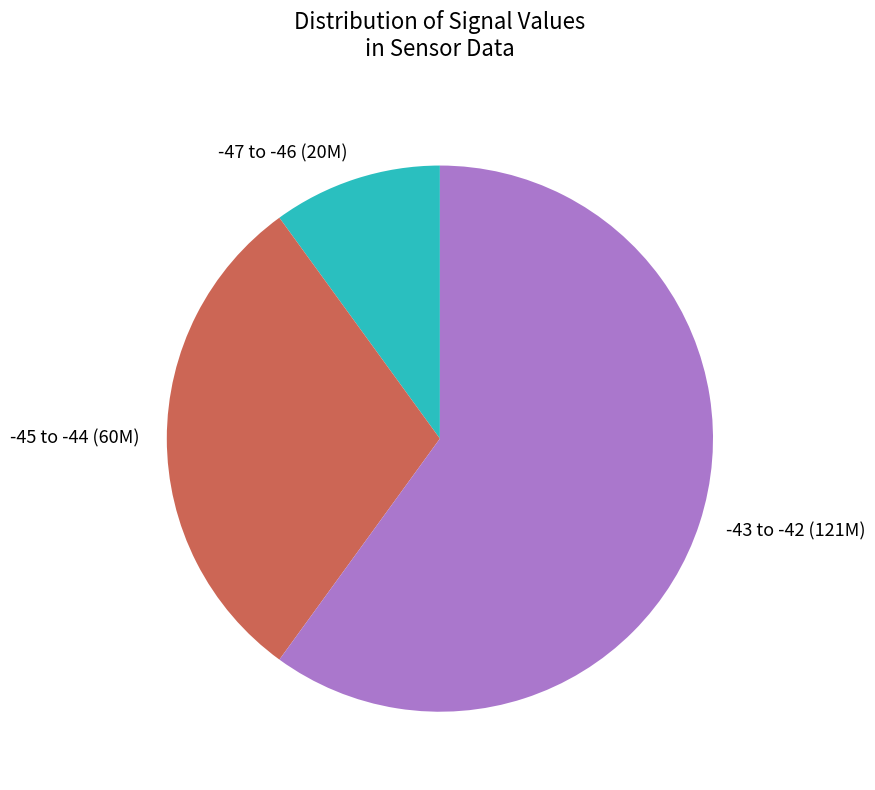

What is the ratio of the value at -45 to -44 to the value at -43 to -42?

0.5